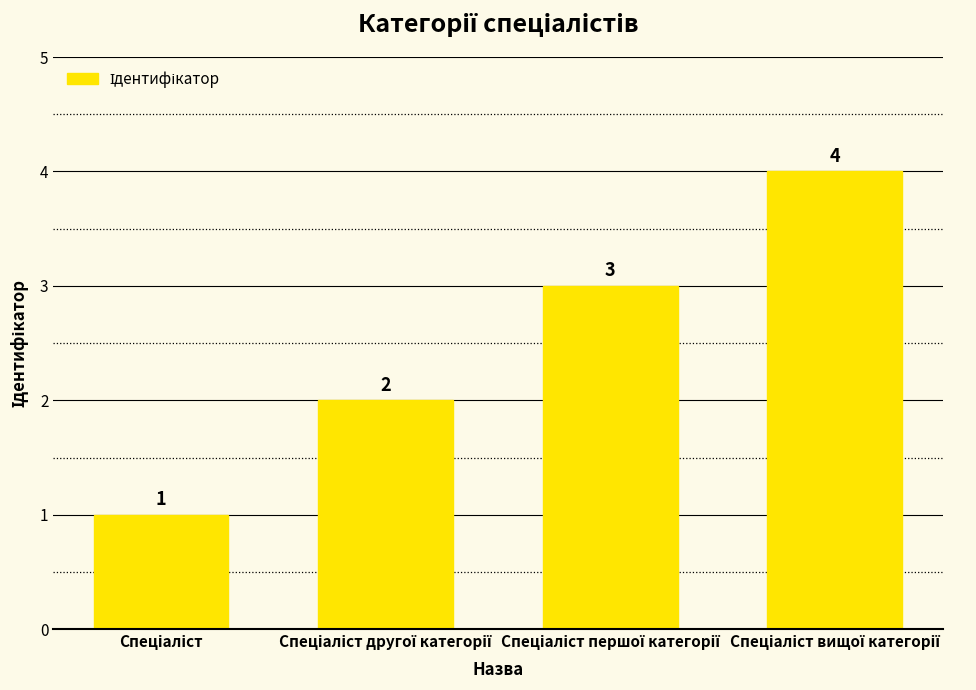

How many values are between 2 and 4?

3